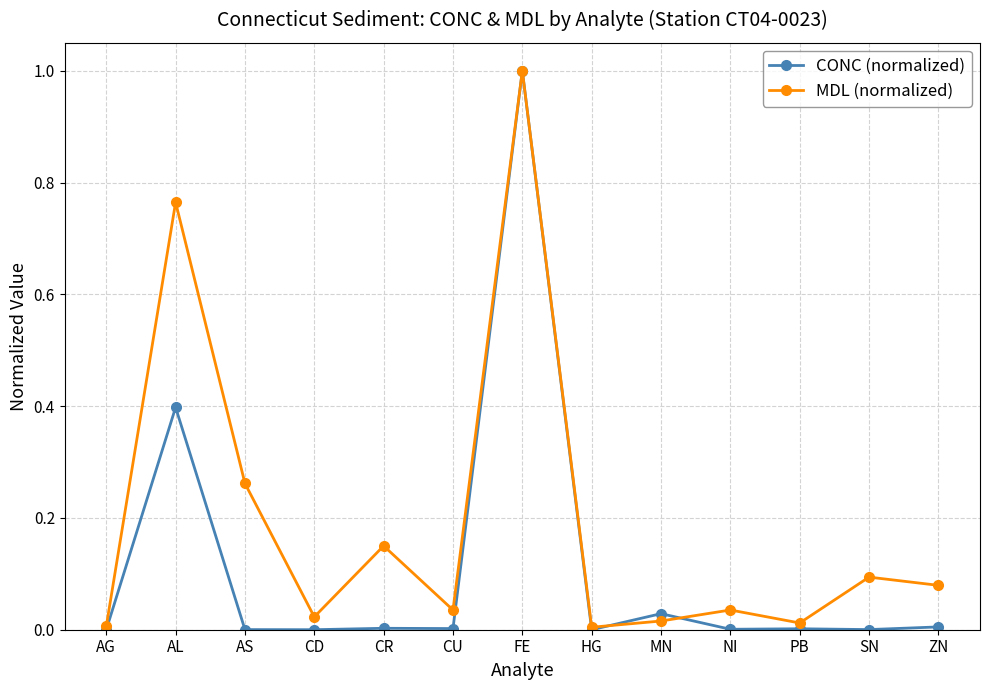

Which series ends up on top after the final intersection of CONC (normalized) and MDL (normalized)?

MDL (normalized)